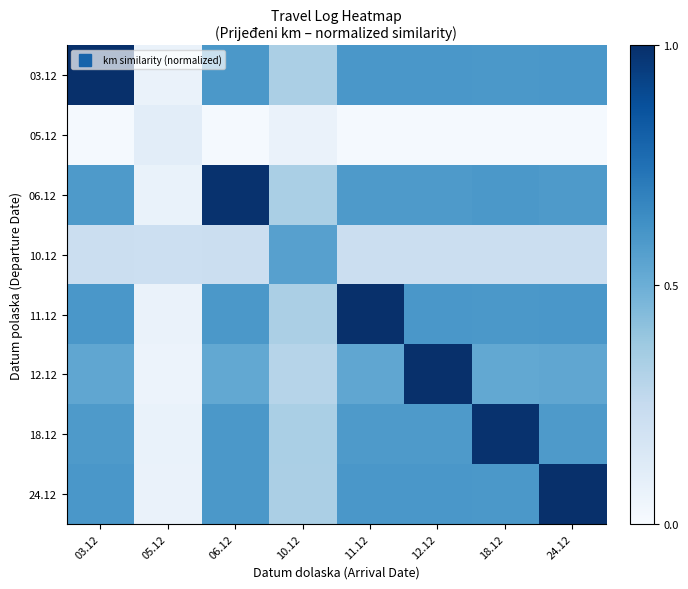

Reading left to right, extract all data points from this chart.

03.12: 03.12=1.0	05.12=0.1	06.12=0.6	10.12=0.3	11.12=0.6	12.12=0.6	18.12=0.6	24.12=0.6
05.12: 03.12=0.0	05.12=0.1	06.12=0.0	10.12=0.1	11.12=0.0	12.12=0.0	18.12=0.0	24.12=0.0
06.12: 03.12=0.6	05.12=0.1	06.12=1.0	10.12=0.3	11.12=0.6	12.12=0.6	18.12=0.6	24.12=0.6
10.12: 03.12=0.2	05.12=0.2	06.12=0.2	10.12=0.6	11.12=0.2	12.12=0.2	18.12=0.2	24.12=0.2
11.12: 03.12=0.6	05.12=0.1	06.12=0.6	10.12=0.3	11.12=1.0	12.12=0.6	18.12=0.6	24.12=0.6
12.12: 03.12=0.5	05.12=0.1	06.12=0.5	10.12=0.3	11.12=0.5	12.12=1.0	18.12=0.5	24.12=0.5
18.12: 03.12=0.6	05.12=0.1	06.12=0.6	10.12=0.3	11.12=0.6	12.12=0.6	18.12=1.0	24.12=0.6
24.12: 03.12=0.6	05.12=0.1	06.12=0.6	10.12=0.3	11.12=0.6	12.12=0.6	18.12=0.6	24.12=1.0